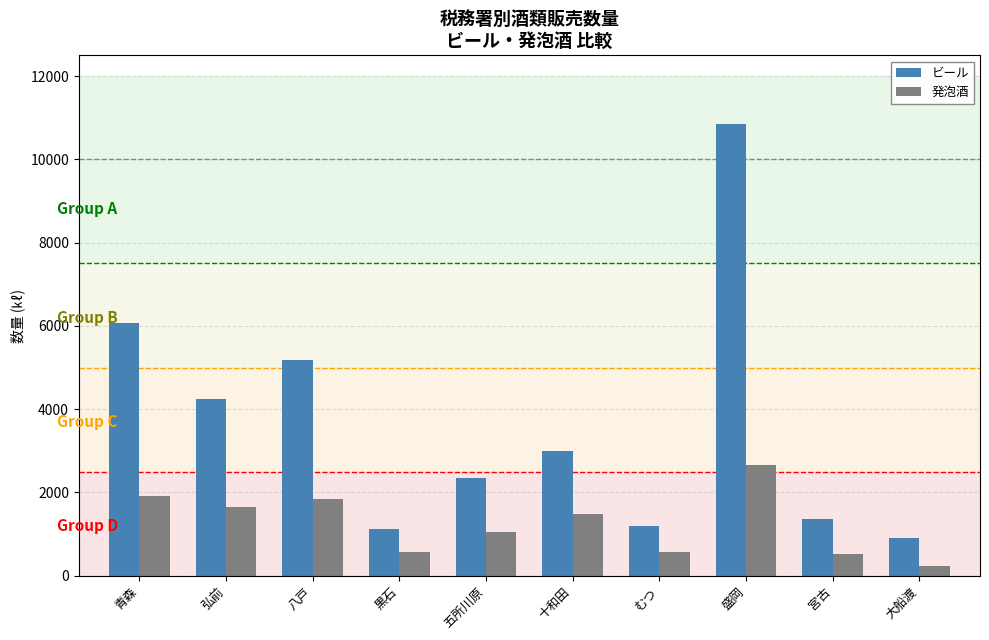

What is the difference between the 発泡酒 values at 八戸 and むつ?

1256